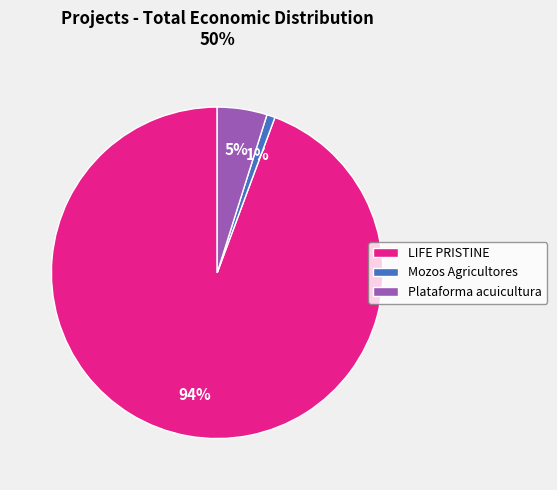

To the nearest percent, what portion does Plataforma acuicultura represent?

5%